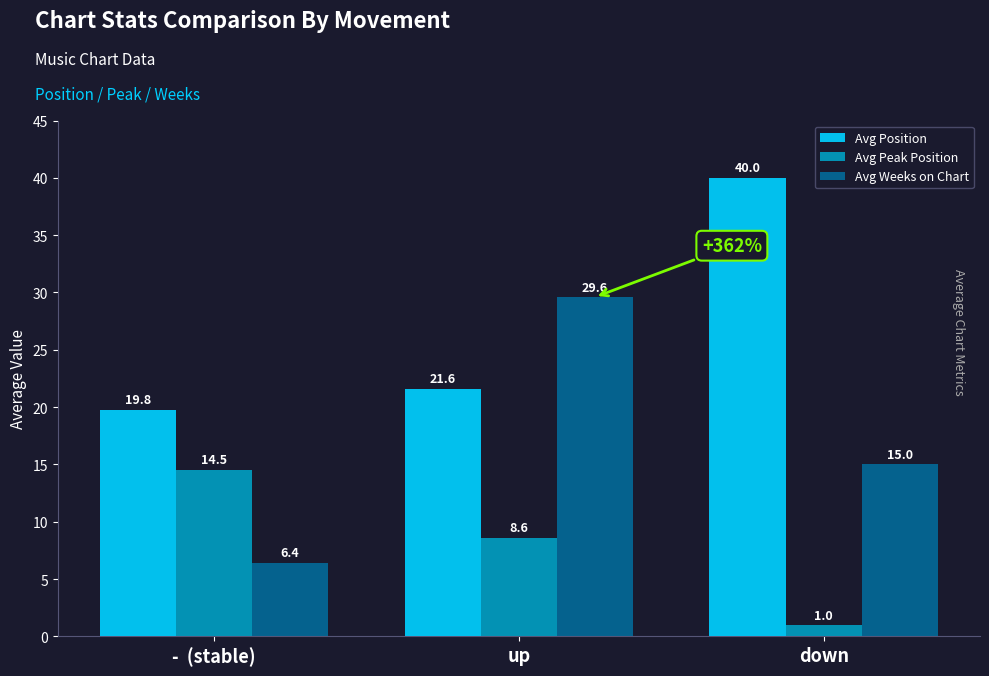

Which series changed the most between -  (stable) and down?

Avg Position